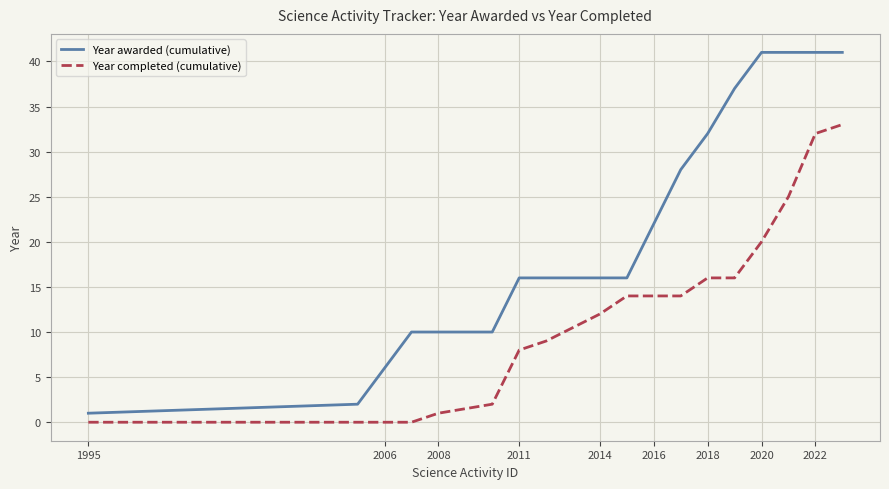

Reading left to right, extract all data points from this chart.

Year awarded (cumulative): 1	2	6	10	10	10	16	16	16	16	22	28	32	37	41	41	41	41
Year completed (cumulative): 0	0	0	0	1	2	8	9	12	14	14	14	16	16	20	25	32	33